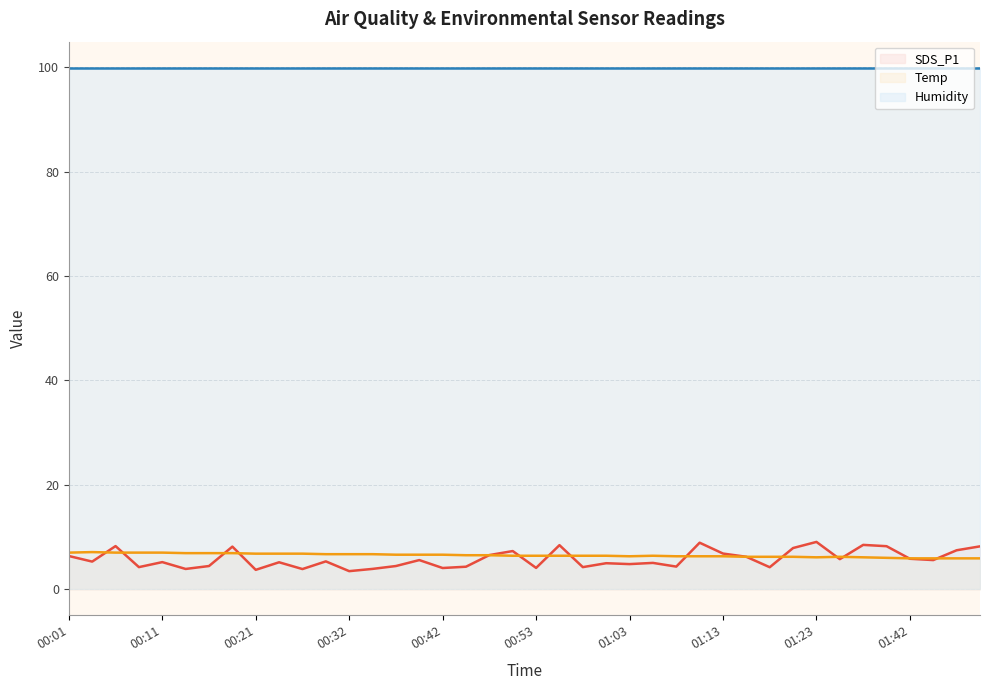

The value of Temp at 01:42 is 7.8. True or false?

False